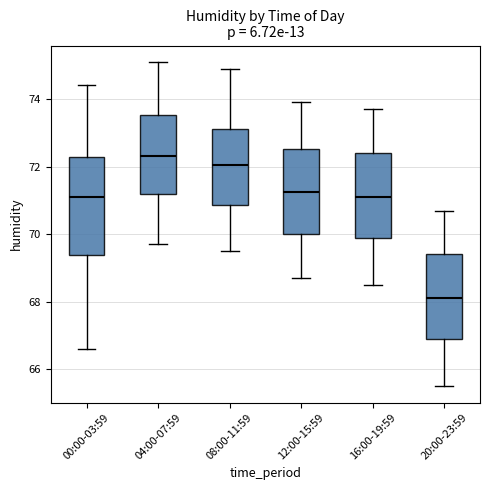

Where does the upper whisker of the box for 12:00-15:59 end on the y-axis? The values are not printed on the chart, so give them approximately, as read against the axis.

74.0